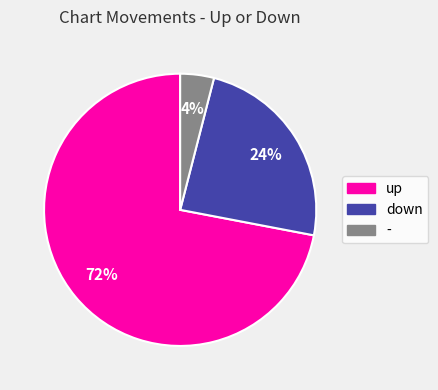

The up slice represents 67% of the pie. True or false?

False